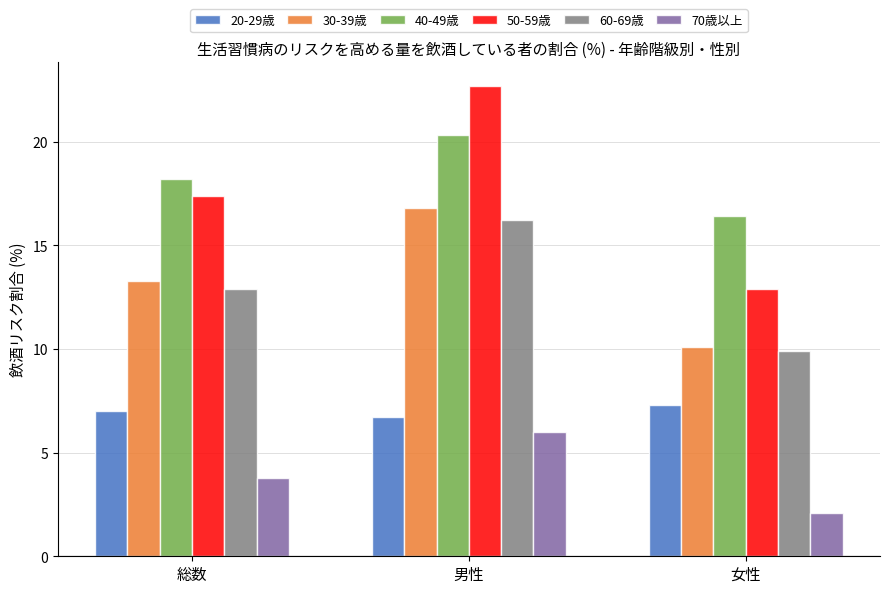

Read the 40-49歳 value at 総数.

18.2